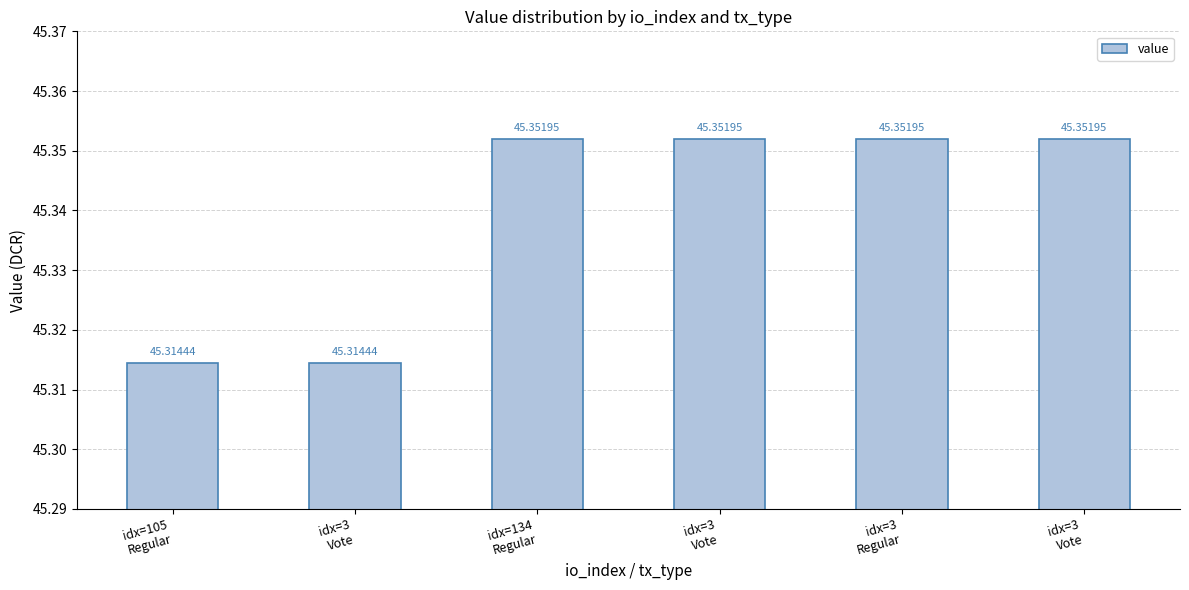

Reading left to right, list all the values displayed in this chart.

idx=105
Regular=45.3	idx=3
Vote=45.3	idx=134
Regular=45.4	idx=3
Vote=45.4	idx=3
Regular=45.4	idx=3
Vote=45.4